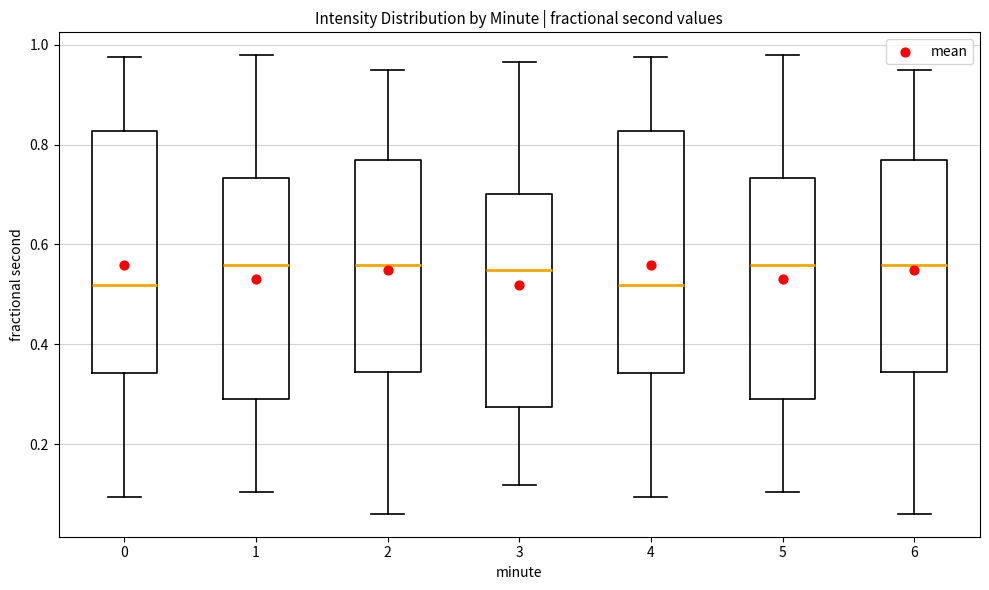

Where is the upper edge of the box at x = 0 on the y-axis? The values are not printed on the chart, so give them approximately, as read against the axis.

0.82